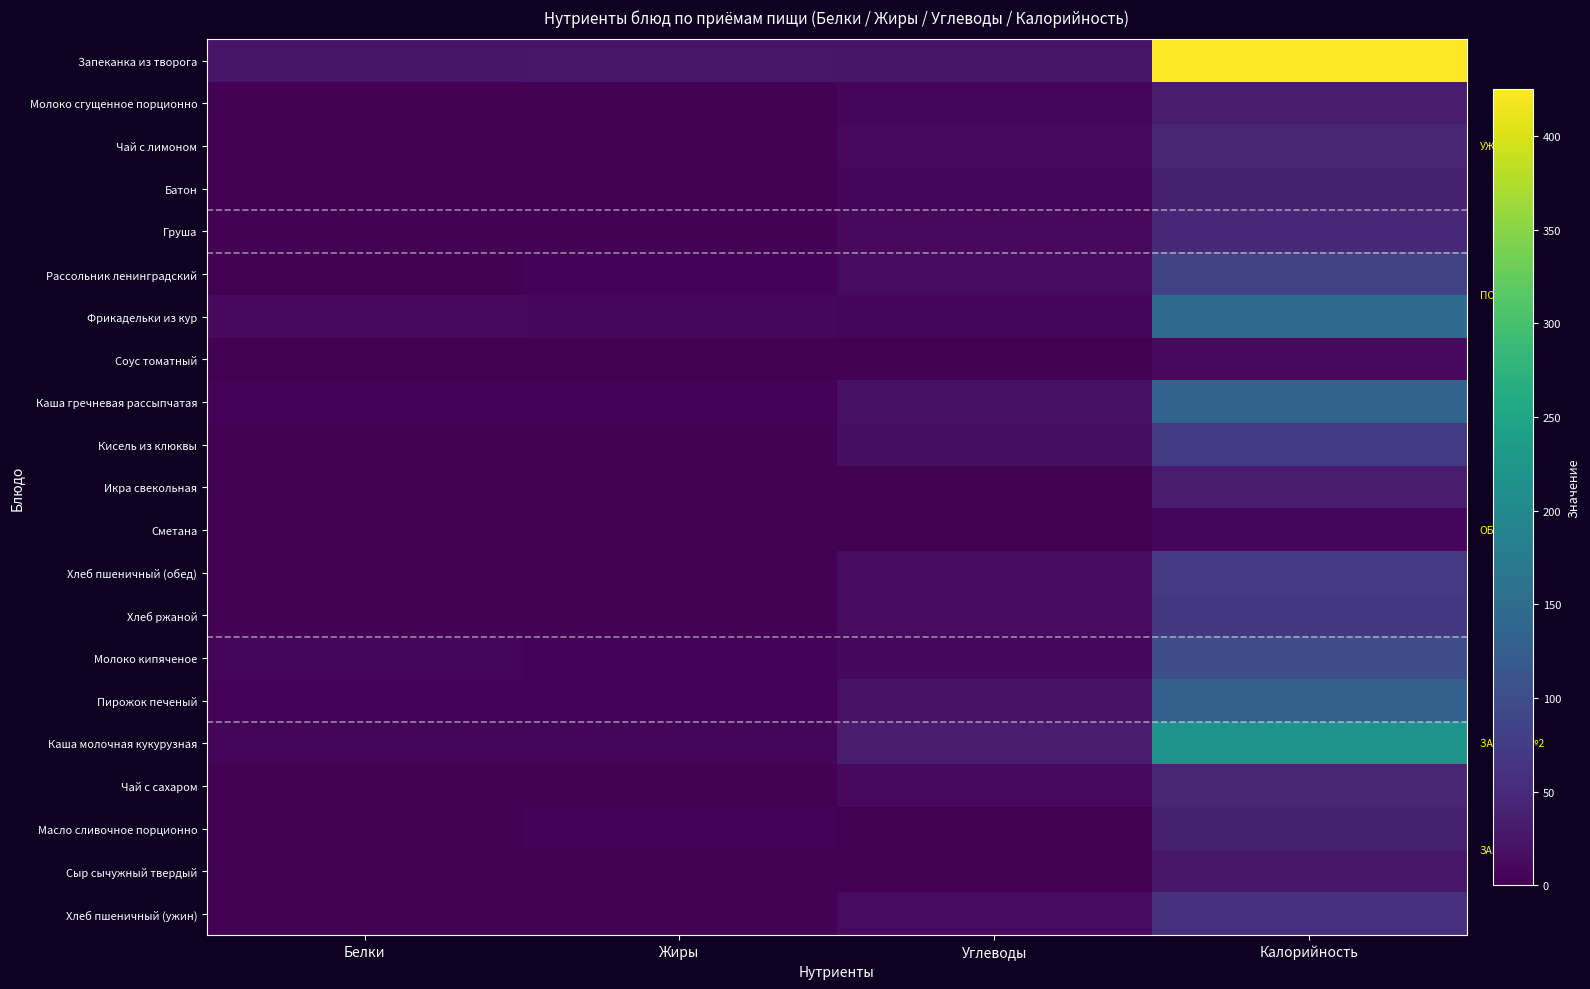

Reading right to left, list all the values displayed in this chart.

Запеканка из творога: Калорийность=425.0	Углеводы=23.9	Жиры=25.2	Белки=24.0
Молоко сгущенное порционно: Калорийность=32.8	Углеводы=5.5	Жиры=0.8	Белки=0.7
Чай с лимоном: Калорийность=45.8	Углеводы=11.4	Жиры=0.0	Белки=0.1
Батон: Калорийность=39.3	Углеводы=7.7	Жиры=0.4	Белки=1.1
Груша: Калорийность=47.0	Углеводы=10.3	Жиры=0.3	Белки=0.4
Рассольник ленинградский: Калорийность=87.3	Углеводы=11.7	Жиры=3.8	Белки=1.5
Фрикадельки из кур: Калорийность=149.0	Углеводы=5.7	Жиры=9.3	Белки=10.7
Соус томатный: Калорийность=10.0	Углеводы=1.0	Жиры=0.6	Белки=0.2
Каша гречневая рассыпчатая: Калорийность=135.0	Углеводы=19.8	Жиры=4.2	Белки=4.6
Кисель из клюквы: Калорийность=72.0	Углеводы=17.2	Жиры=0.0	Белки=0.1
Икра свекольная: Калорийность=34.5	Углеводы=3.1	Жиры=2.1	Белки=0.7
Сметана: Калорийность=8.1	Углеводы=0.2	Жиры=0.8	Белки=0.1
Хлеб пшеничный (обед): Калорийность=70.5	Углеводы=14.8	Жиры=0.2	Белки=2.3
Хлеб ржаной: Калорийность=69.6	Углеводы=13.4	Жиры=0.5	Белки=2.6
Молоко кипяченое: Калорийность=100.2	Углеводы=9.1	Жиры=4.7	Белки=5.5
Пирожок печеный: Калорийность=131.0	Углеводы=21.0	Жиры=3.7	Белки=3.5
Каша молочная кукурузная: Калорийность=216.0	Углеводы=33.3	Жиры=6.7	Белки=5.6
Чай с сахаром: Калорийность=45.0	Углеводы=11.2	Жиры=0.0	Белки=0.1
Масло сливочное порционно: Калорийность=37.4	Углеводы=0.0	Жиры=4.1	Белки=0.0
Сыр сычужный твердый: Калорийность=27.4	Углеводы=0.0	Жиры=2.1	Белки=2.0
Хлеб пшеничный (ужин): Калорийность=58.8	Углеводы=12.3	Жиры=0.2	Белки=1.9